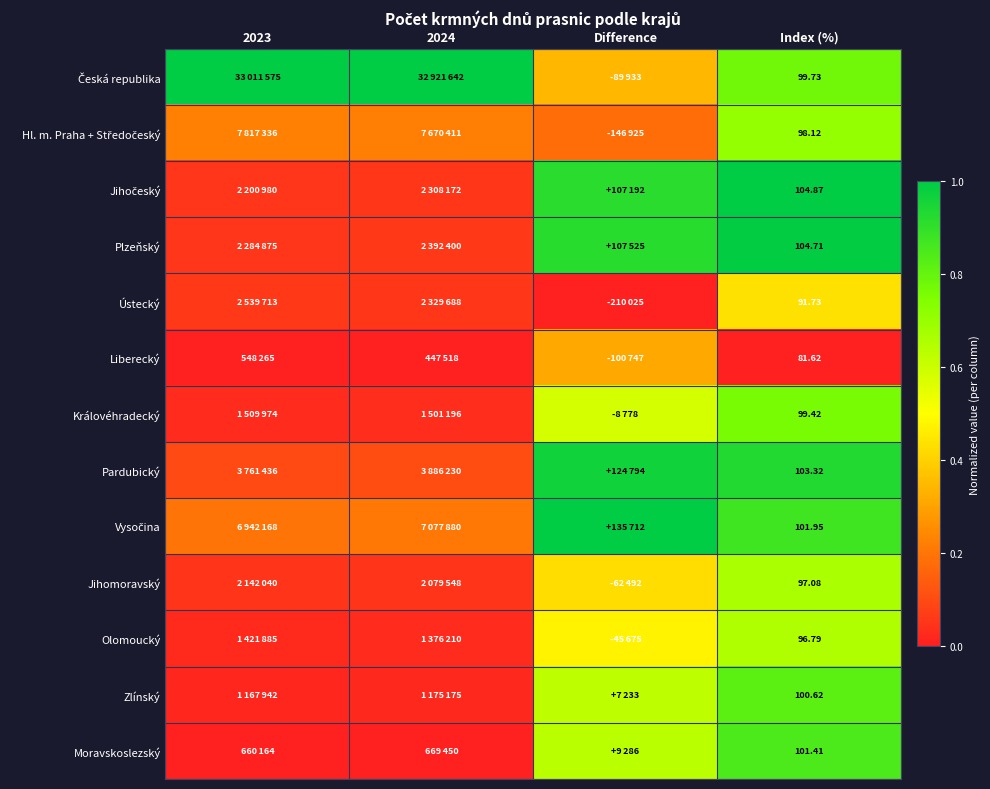

The value of Ústecký at 2023 is 0.1. True or false?

False